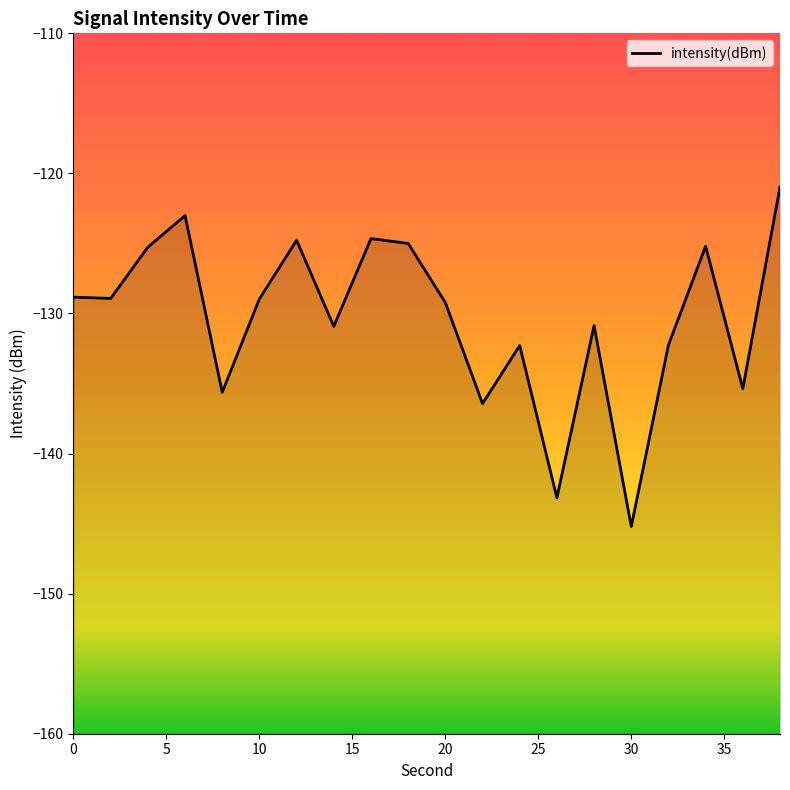

How many points are higher than both their immediate neighbors (excluding endpoints)?

6